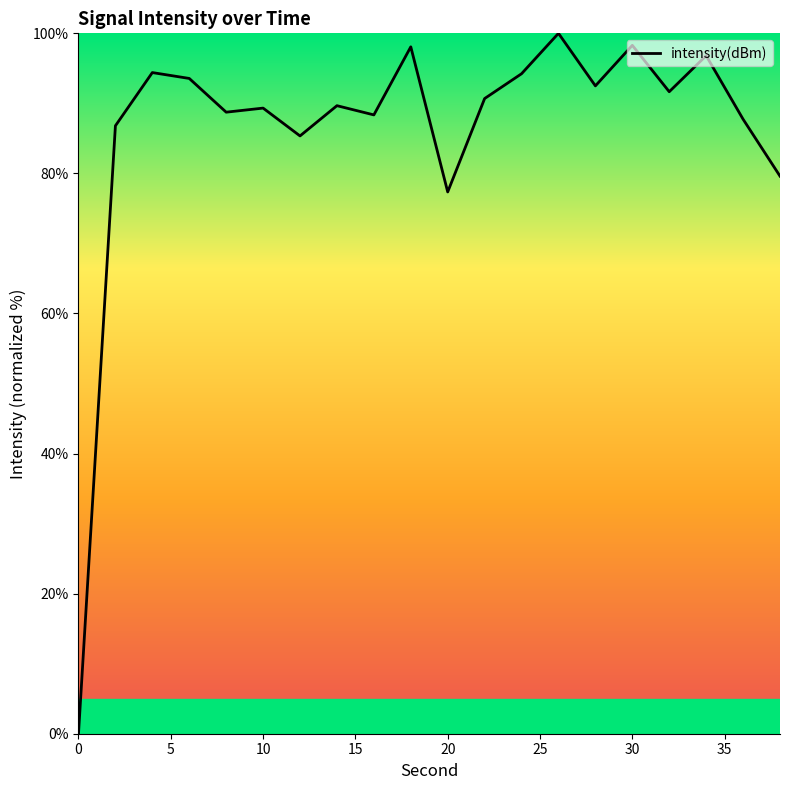

How many positive values are there?

19